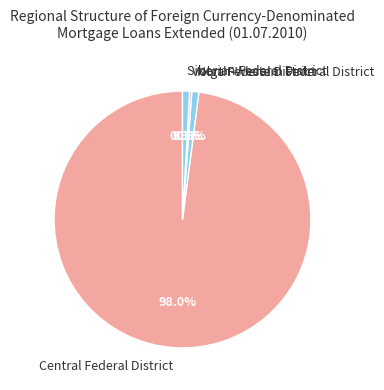

Which has a higher value, North-Western Federal District or Central Federal District?

Central Federal District